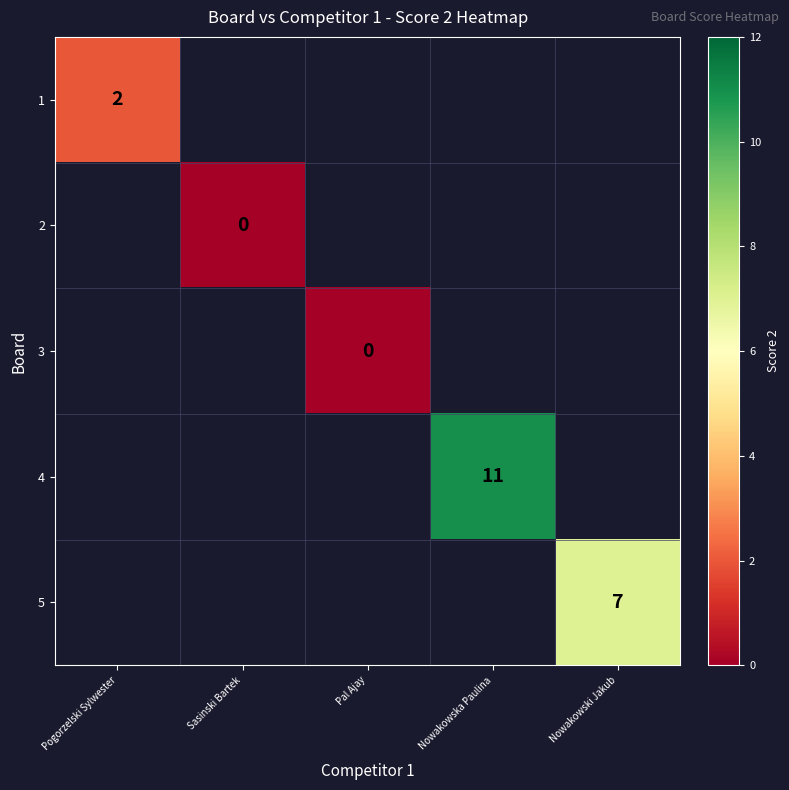

How many series are shown in this chart?

5